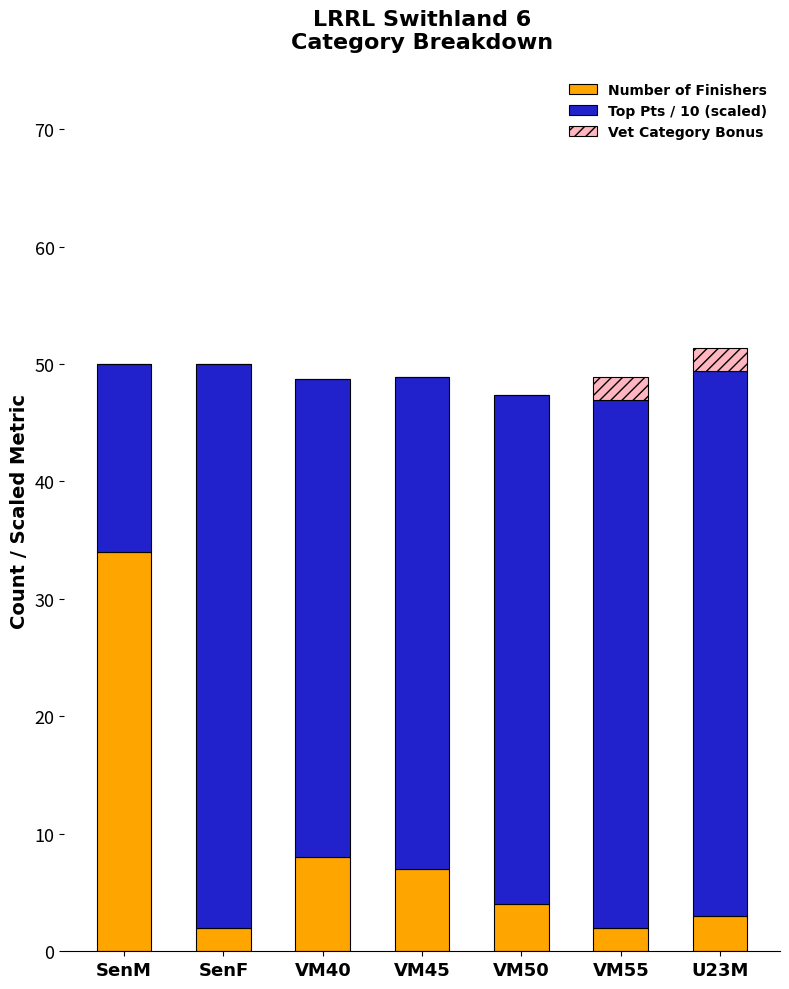

What is the highest value of the Number of Finishers series?

34.0